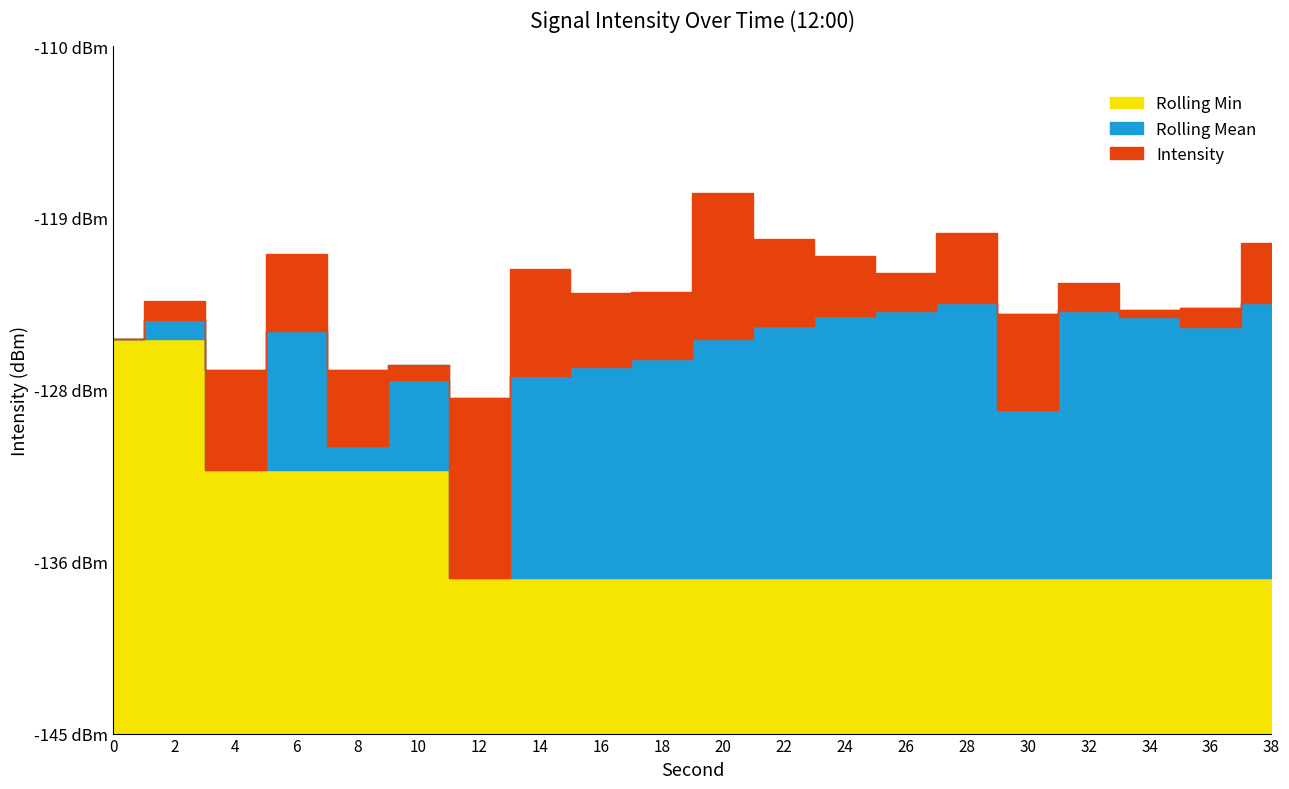

What is the value of the intensity(dBm) point at the 9th from the left?

-122.6